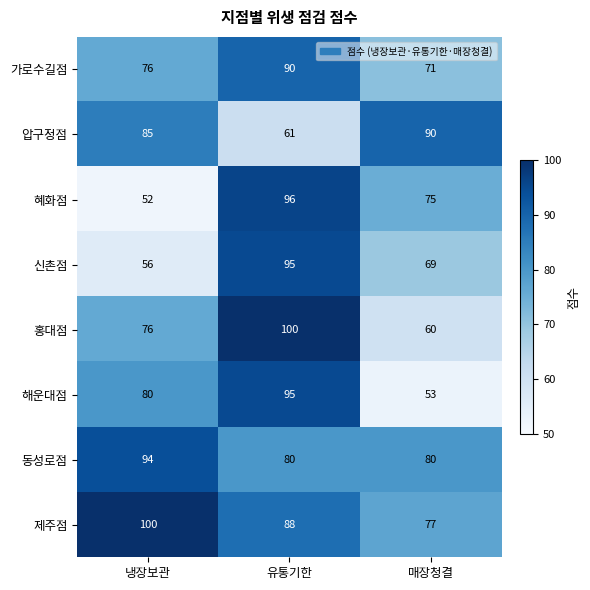

Count the 신촌점 values in the range 56 to 95.

3